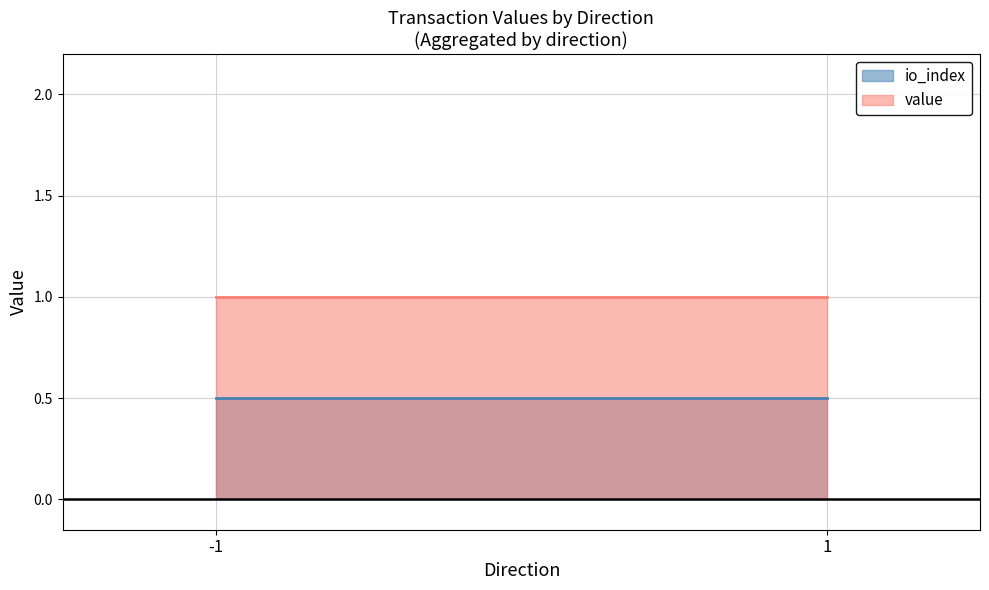

True or false: io_index and value cross at least once.

False